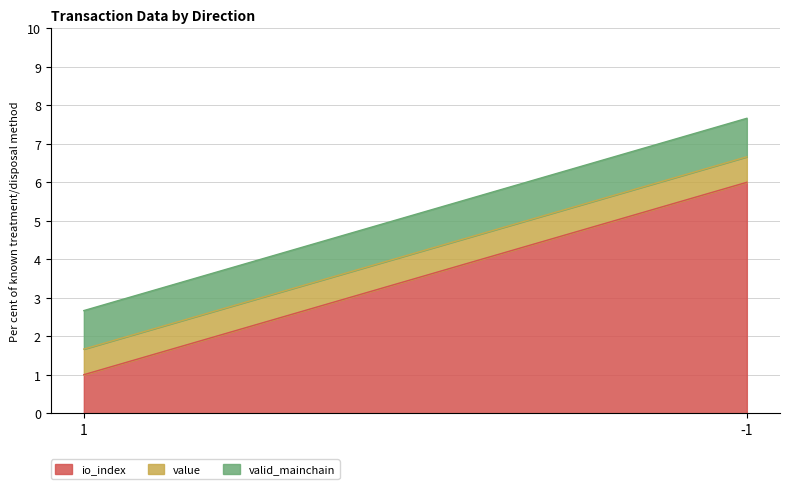

List the series in order of their peak value, highest first.

io_index, valid_mainchain, value